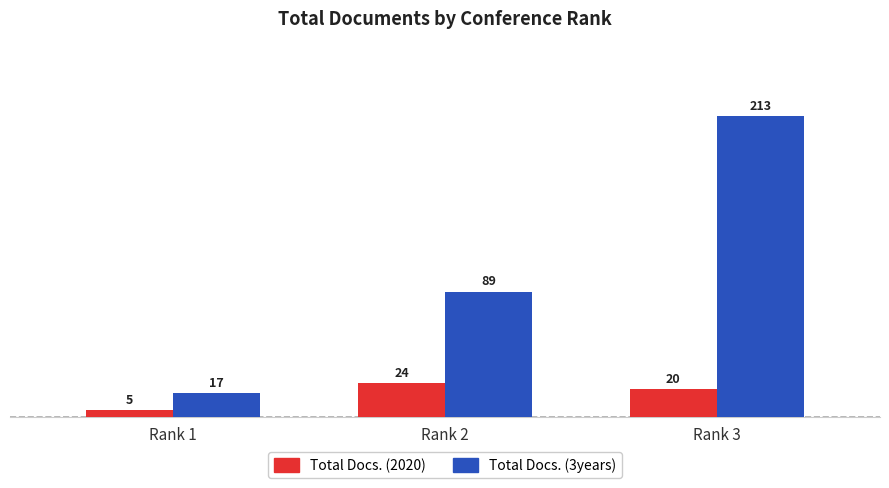

Reading left to right, transcribe all the data shown in this chart.

Total Docs. (2020): 5	24	20
Total Docs. (3years): 17	89	213